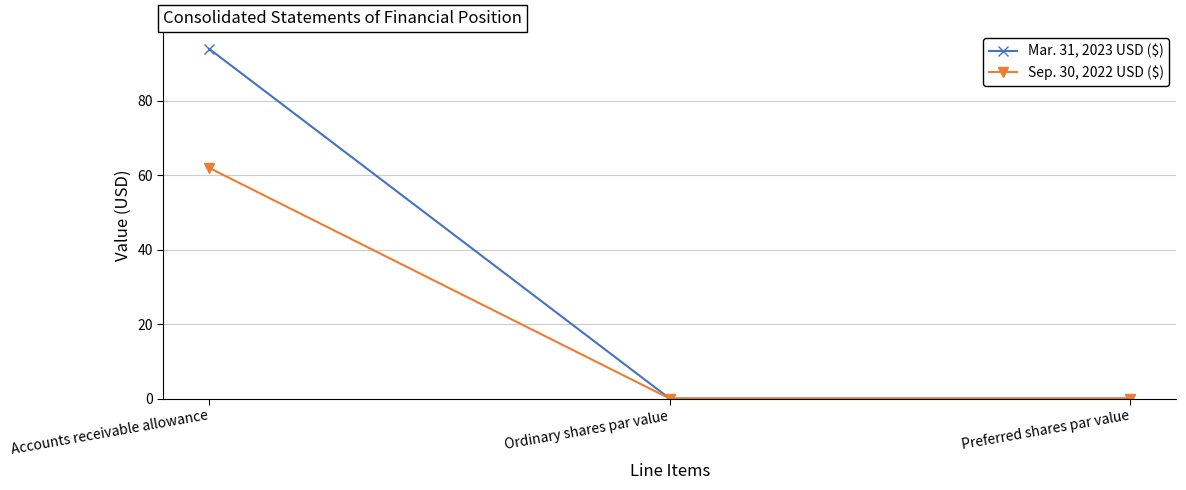

What is the average value of the Mar. 31, 2023 USD ($) series?

31.3